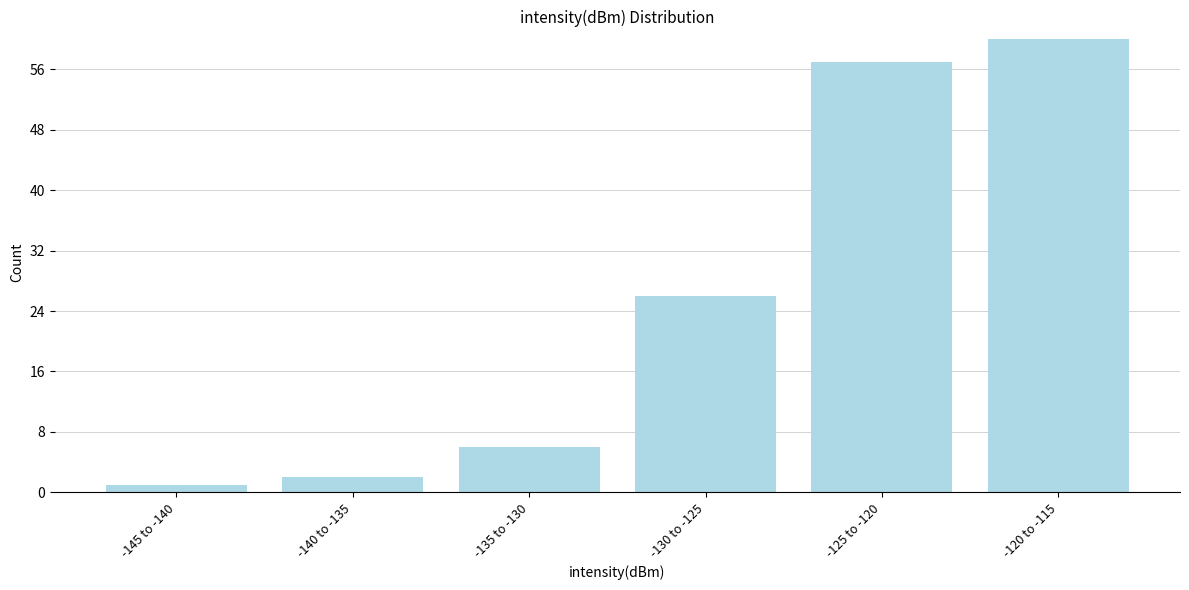

Reading left to right, extract all data points from this chart.

-145 to -140=1	-140 to -135=2	-135 to -130=6	-130 to -125=26	-125 to -120=57	-120 to -115=60